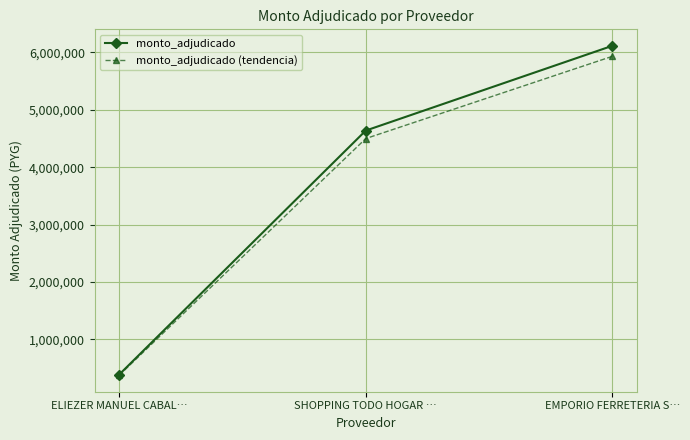

Between SHOPPING TODO HOGAR … and EMPORIO FERRETERIA S…, which series saw the biggest shift?

monto_adjudicado